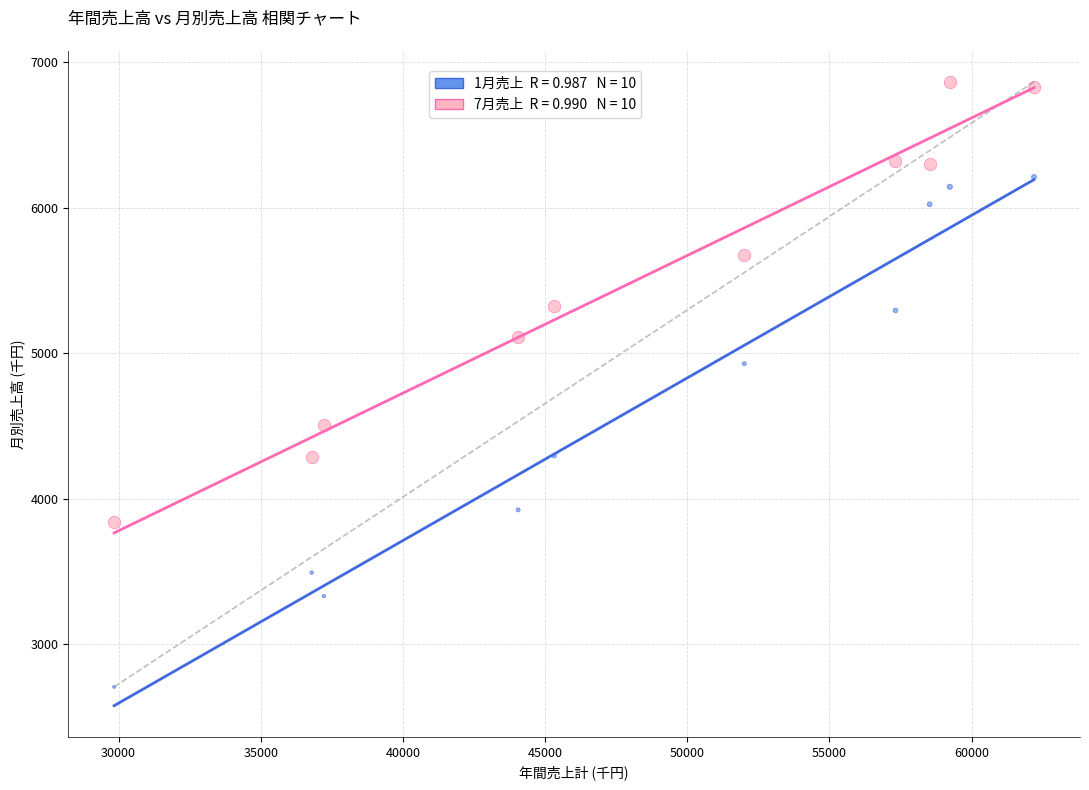

Across all series, what Y value is closest to 4784?

4927